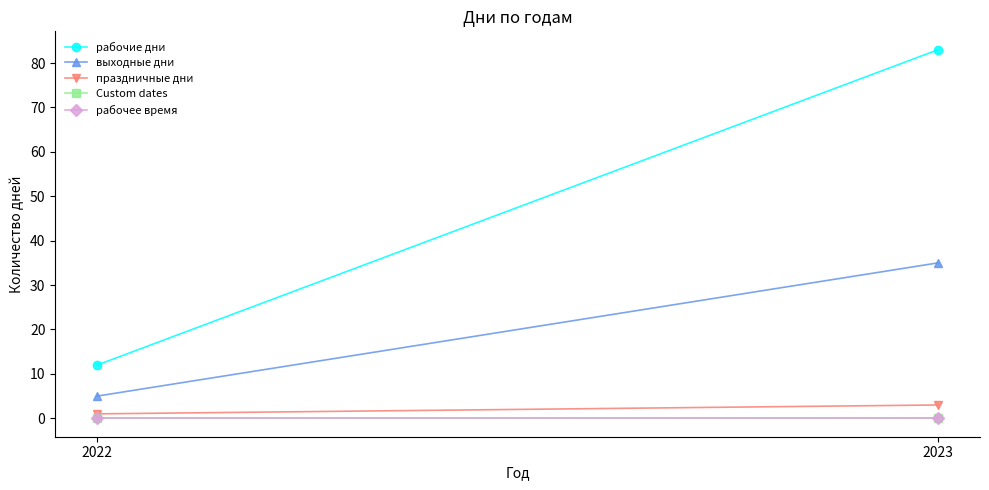

Which category has the lowest value in the рабочее время series?

2022